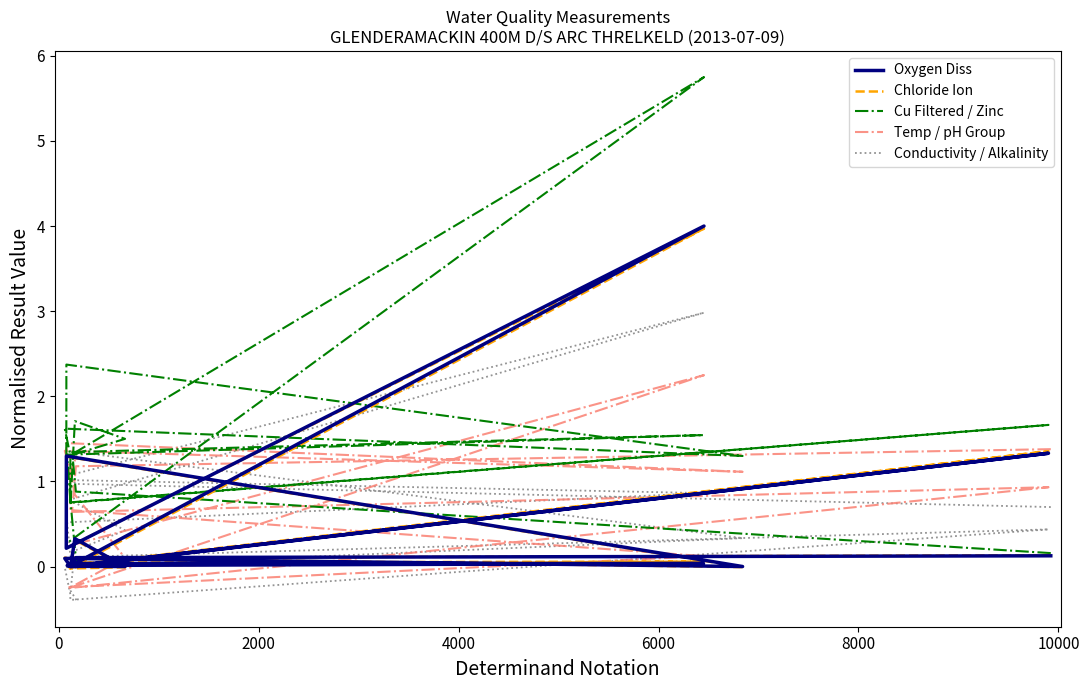

What is the smallest value displayed?

-0.4